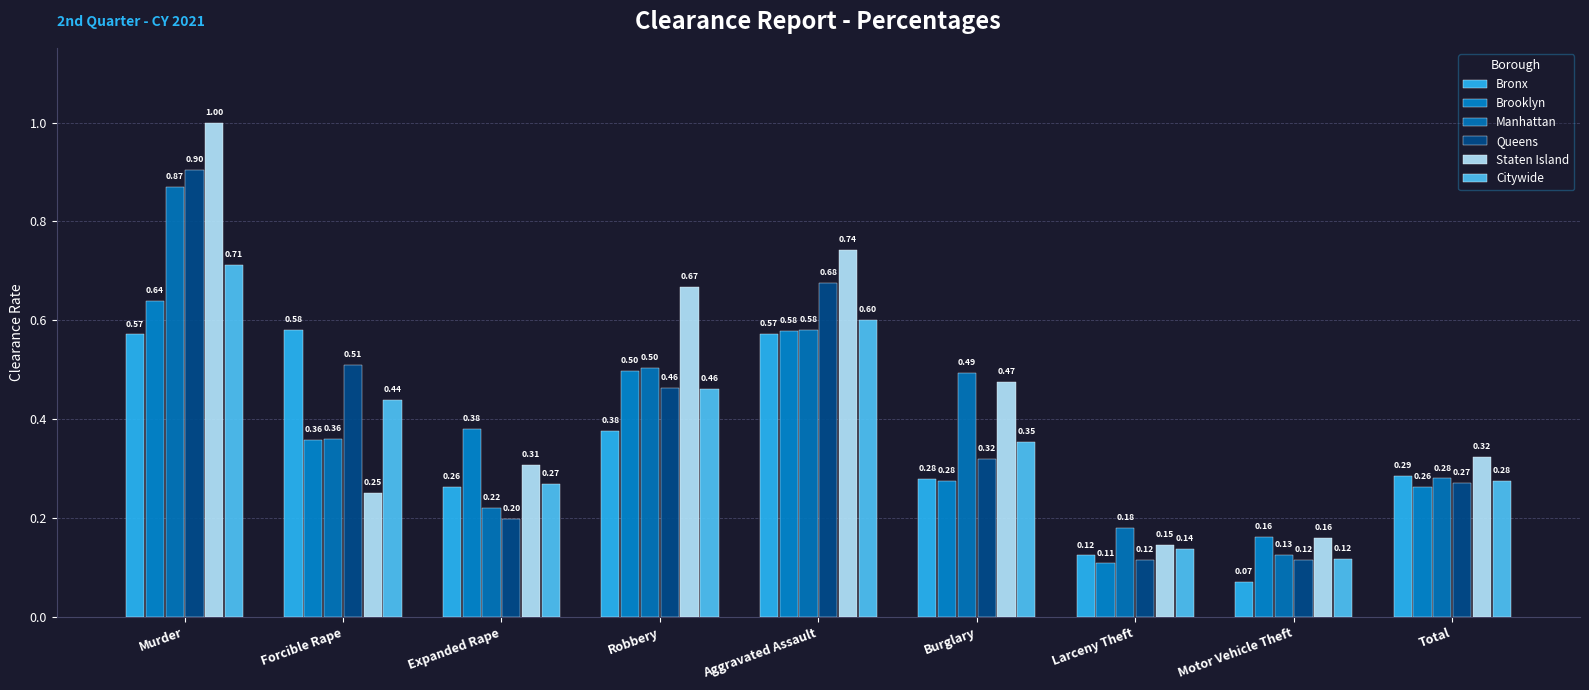

The value of Bronx at Motor Vehicle Theft is 0.1. True or false?

True